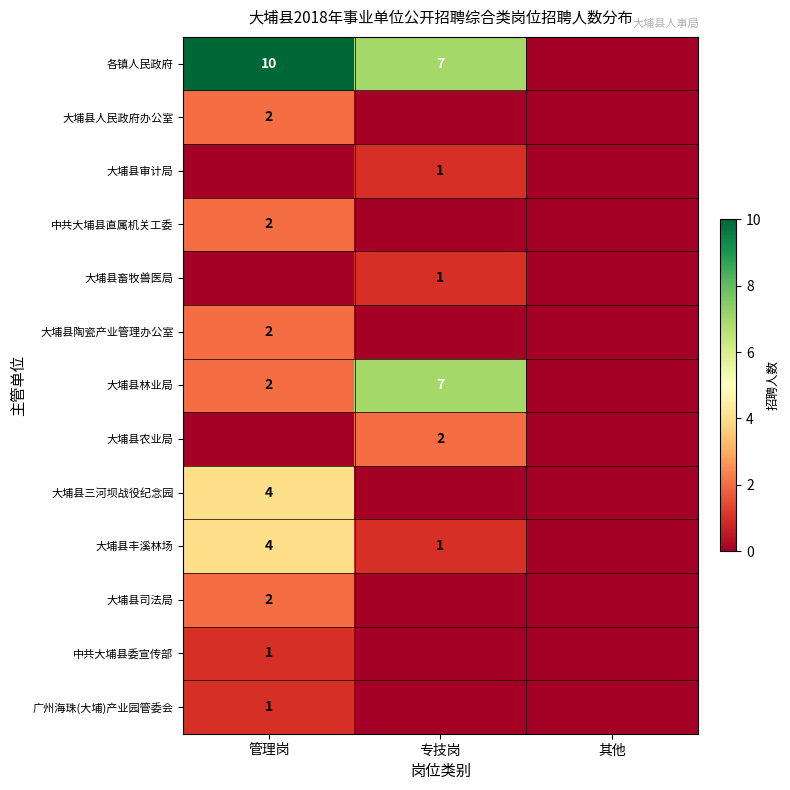

What is the greatest value displayed?

10